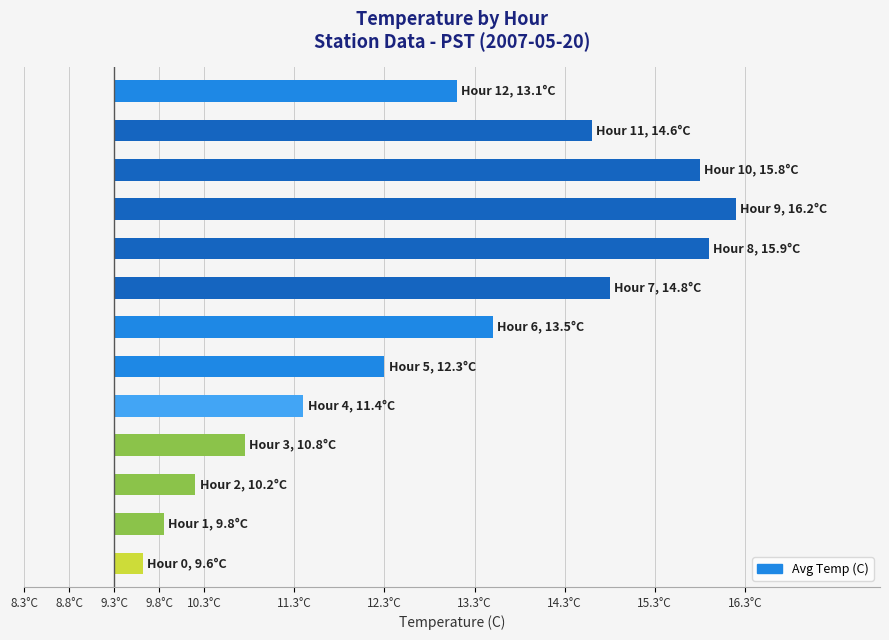

Rank the categories by value from lowest to highest.

Hour 0, Hour 1, Hour 2, Hour 3, Hour 4, Hour 5, Hour 12, Hour 6, Hour 11, Hour 7, Hour 10, Hour 8, Hour 9